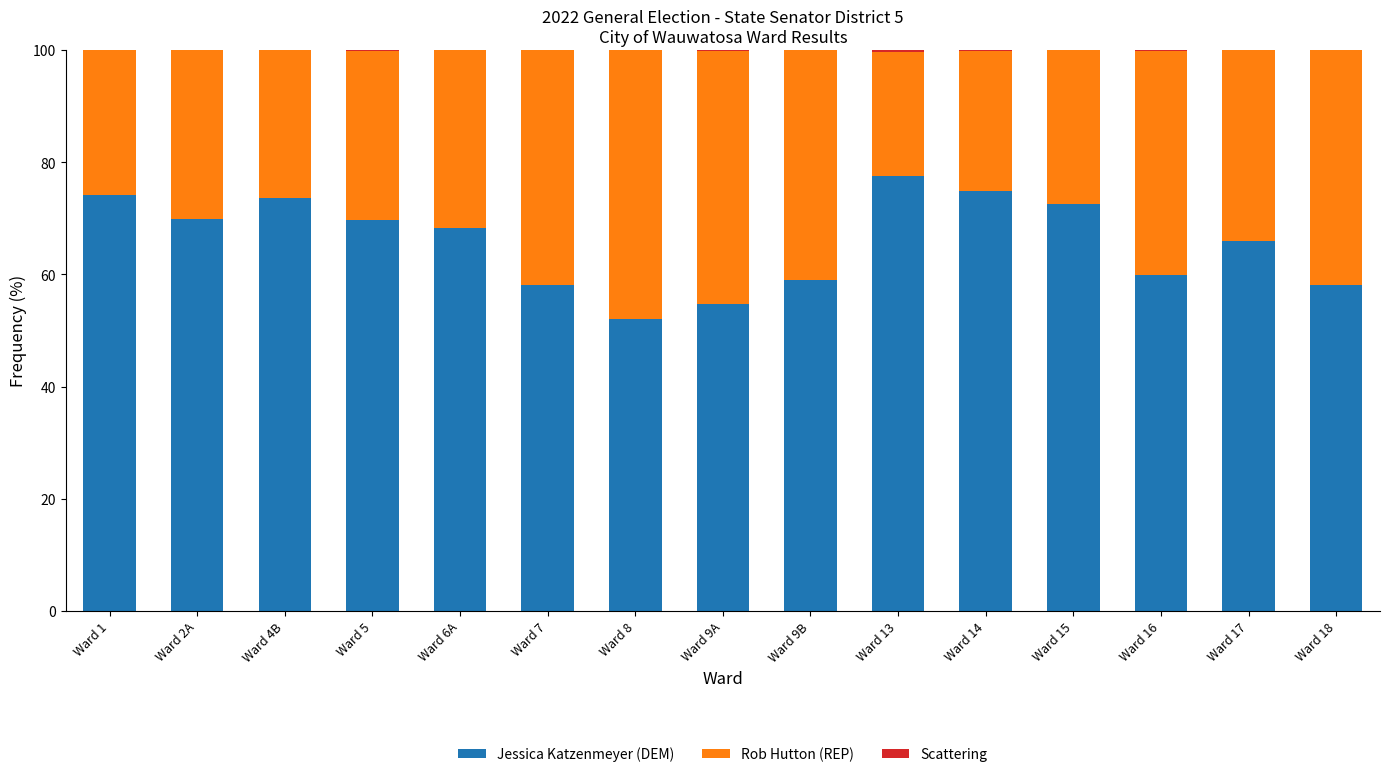

True or false: Jessica Katzenmeyer (DEM) has a value of 32.1 at Ward 16.

False